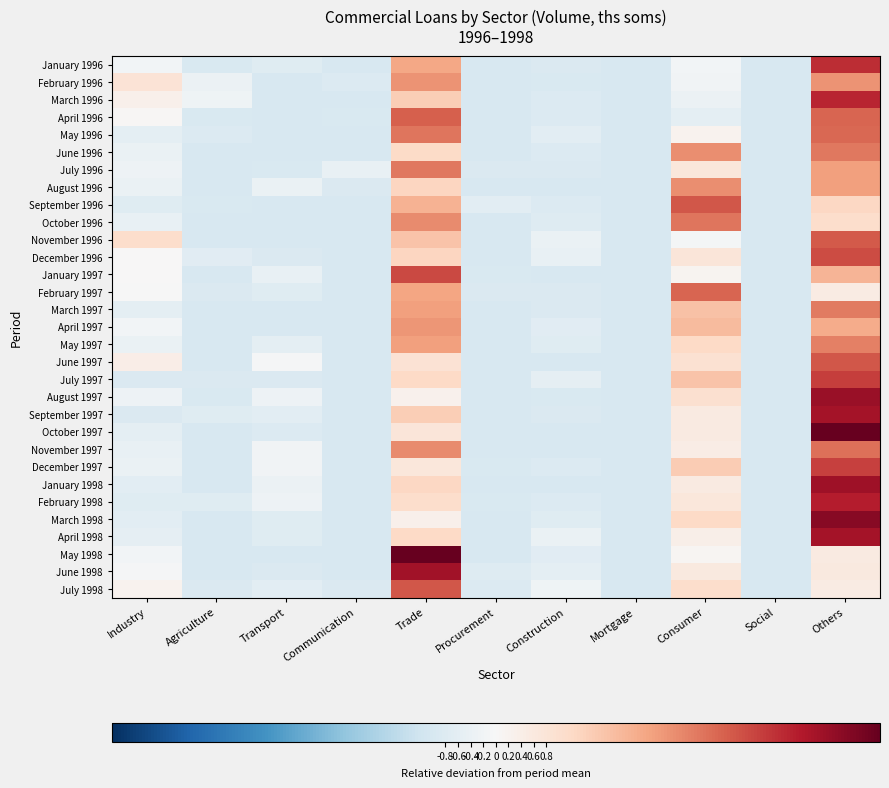

Count the number of data series in this chart.

31